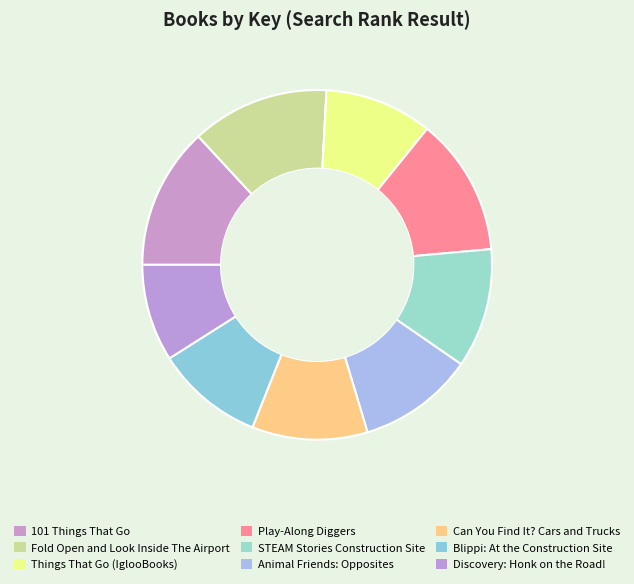

True or false: 101 Things That Go accounts for 1% of the total.

False